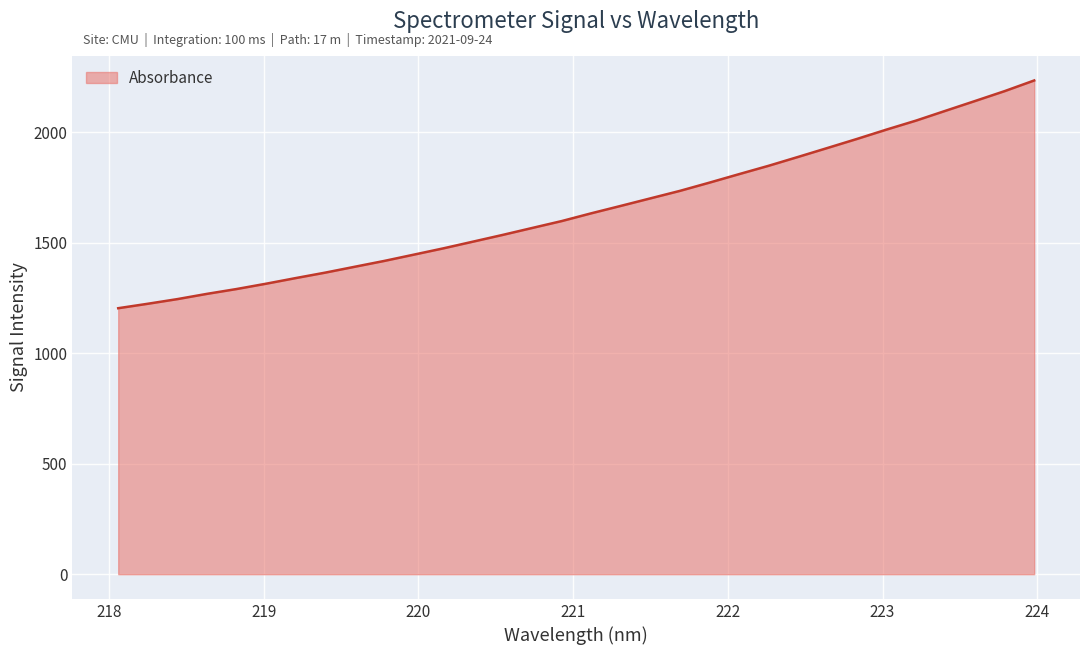

What is the minimum value shown in the chart?

1203.8